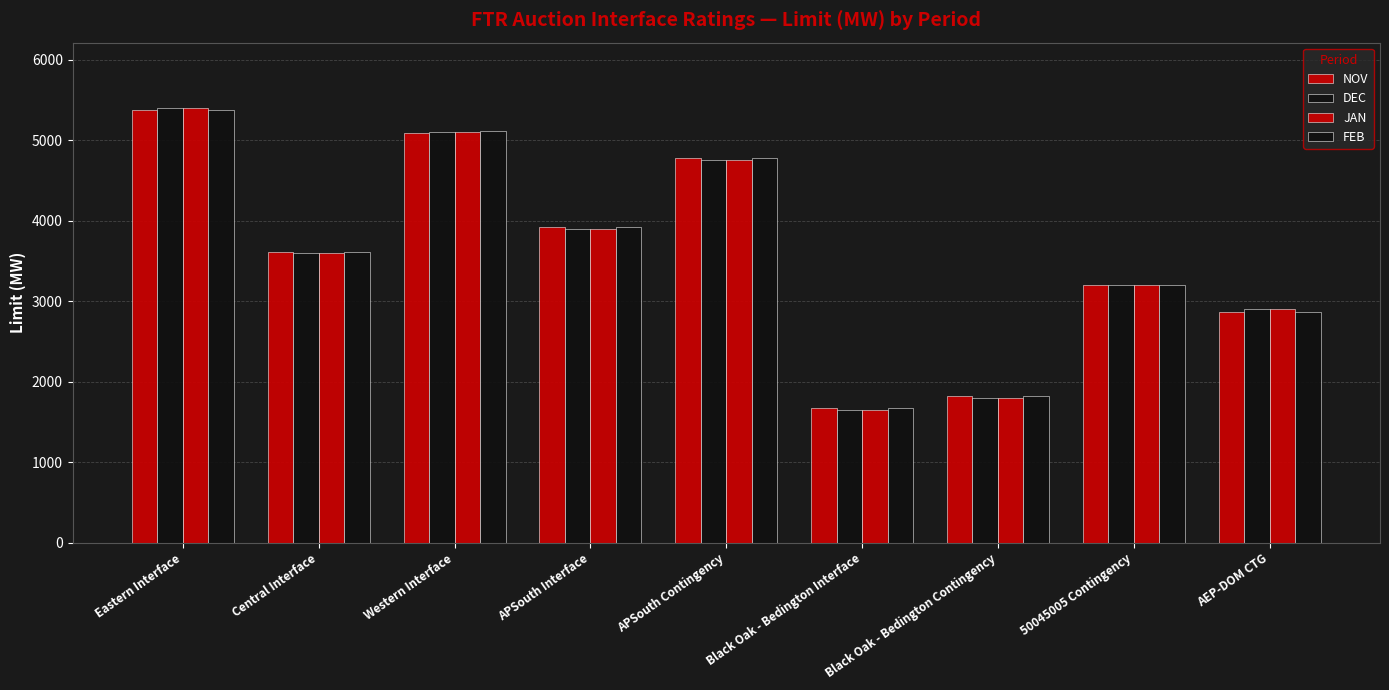

How many bars are there in total?

36